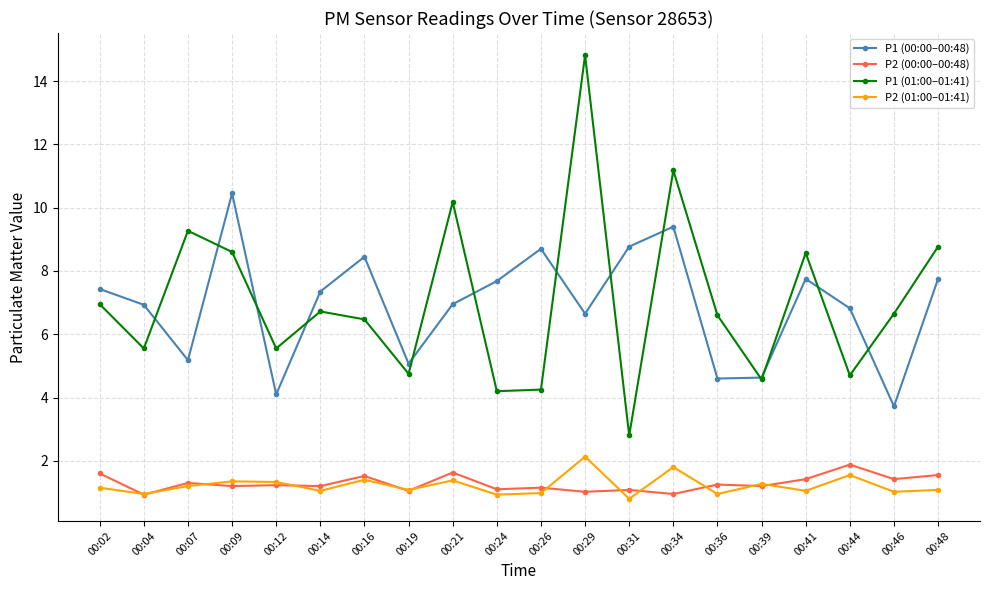

How many lines are shown in the chart?

4